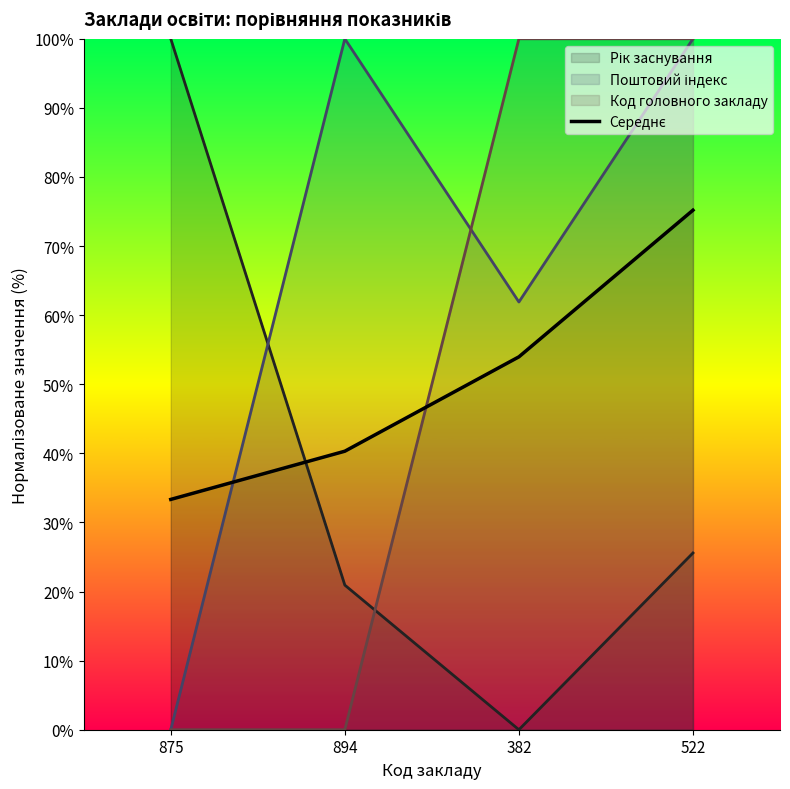

List the labels in order of value, largest first.

522, 382, 894, 875